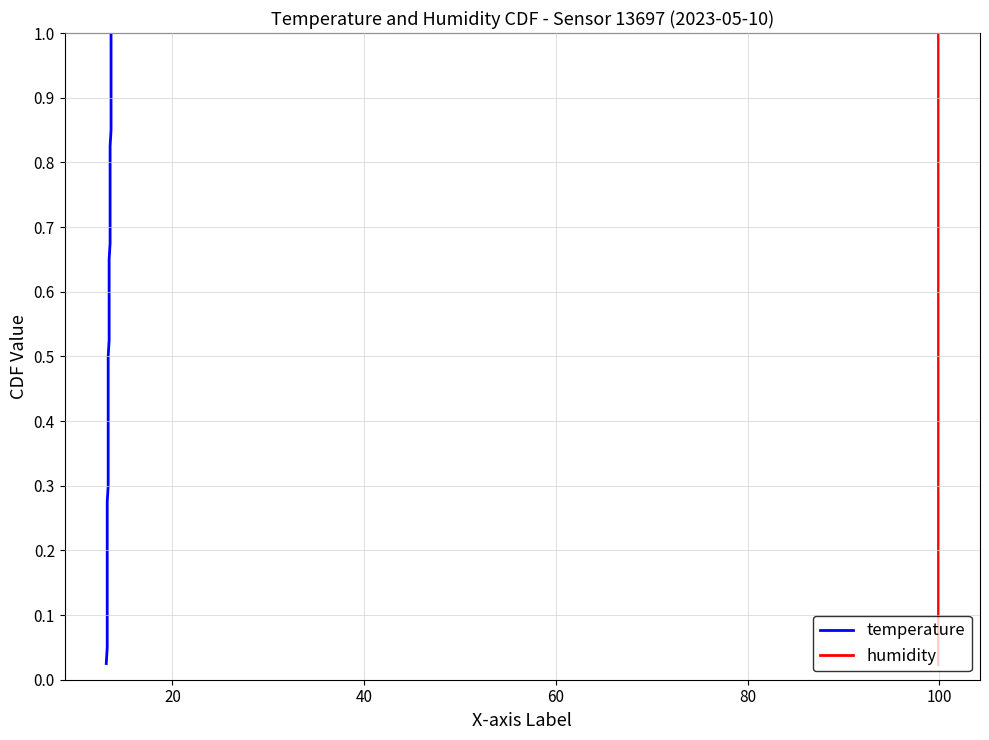

True or false: temperature and humidity cross at least once.

False